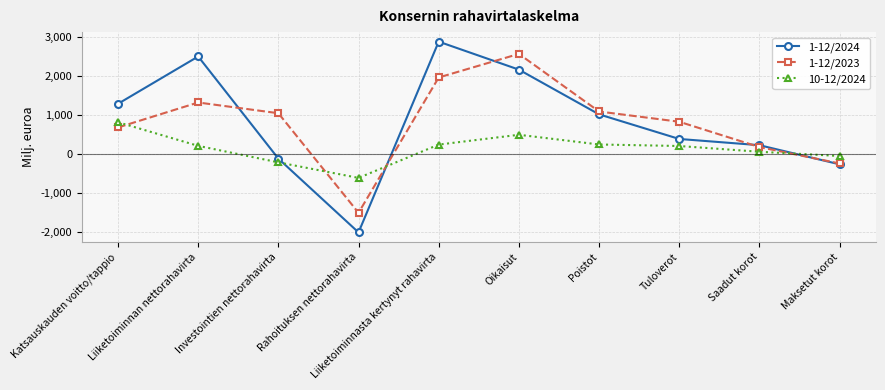

How many distinct data groups are displayed?

3